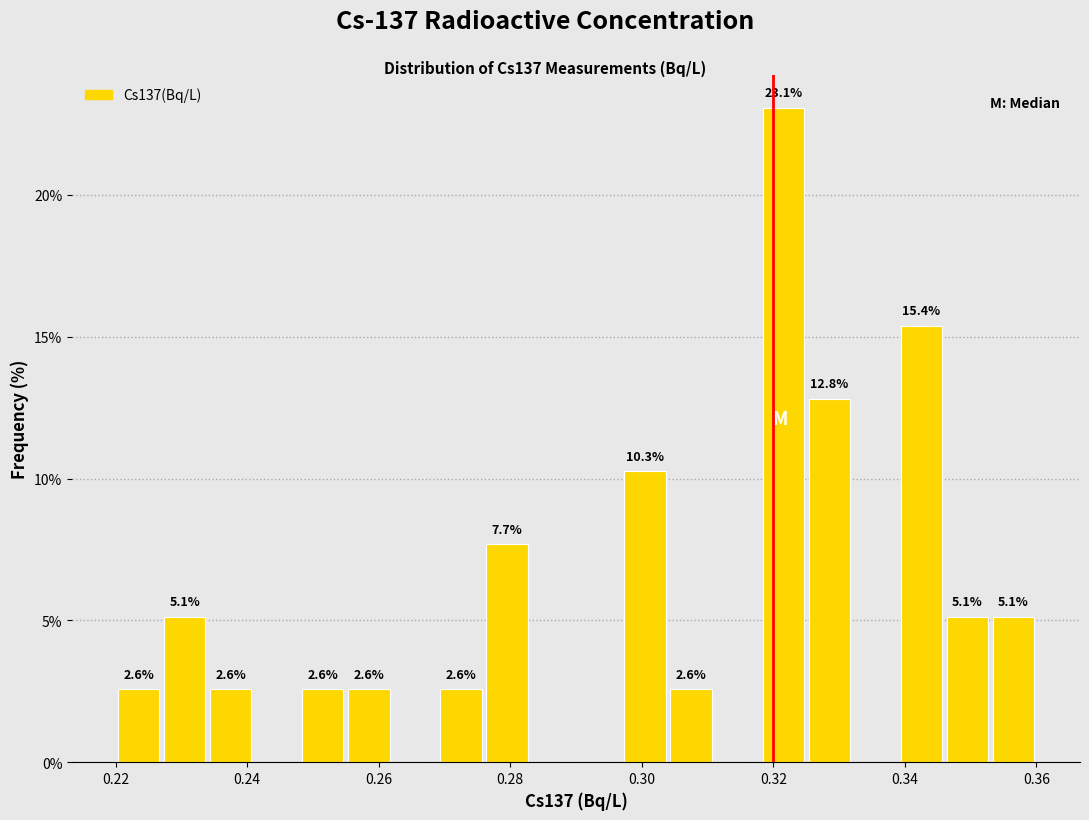

Around what value on the x-axis is the tallest bar? Give the approximate position of its centre, as read against the axis.

0.322